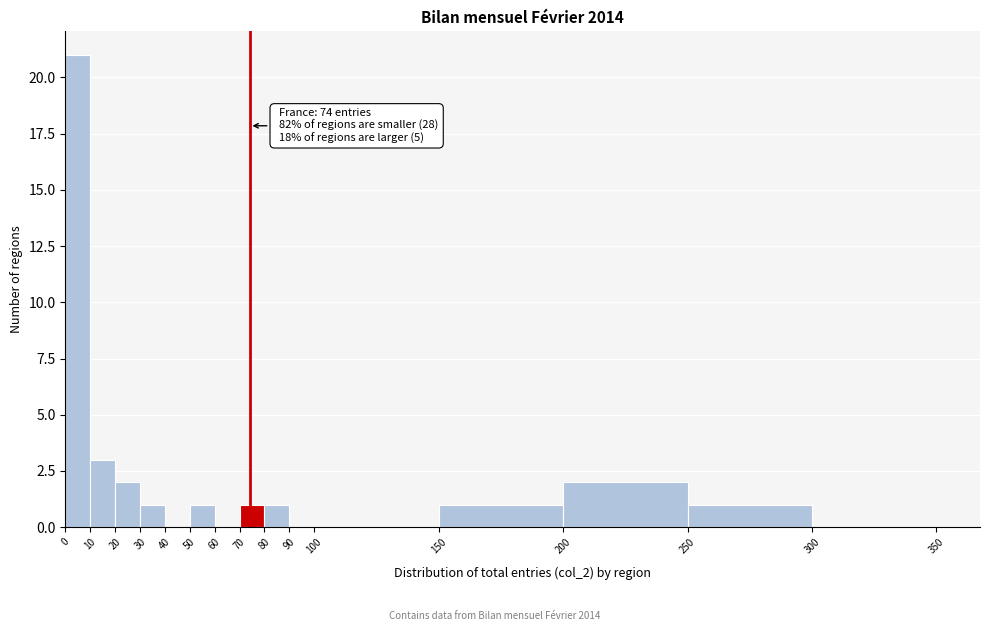

Over which range of the x-axis is the bar tallest?

0 to 10